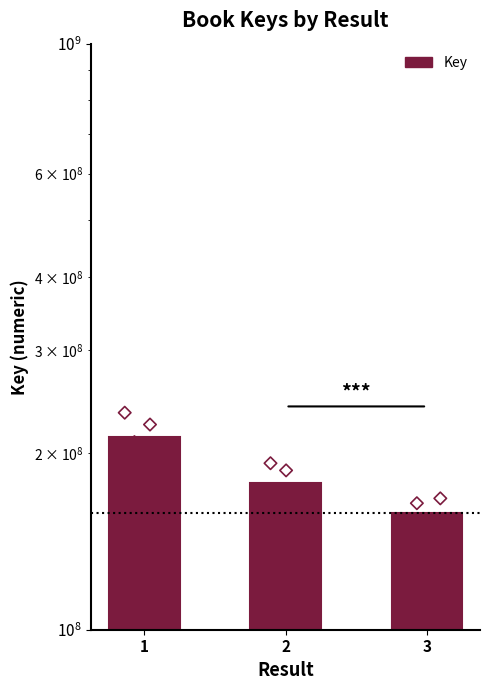

Which series reaches the minimum Y coordinate?

Key